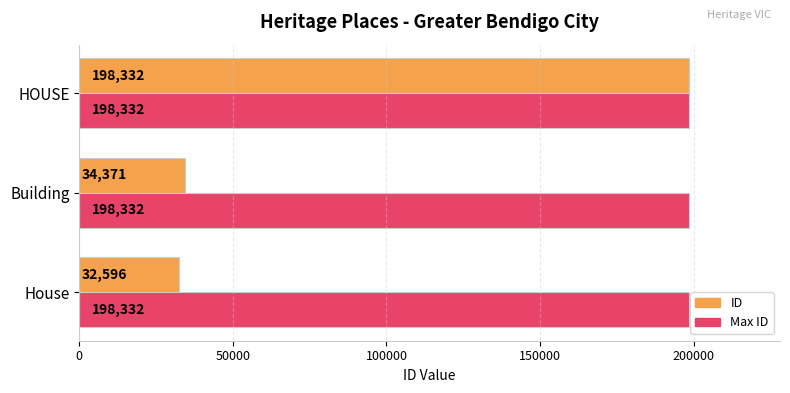

At how many categories does at least one series exceed 86740?

3